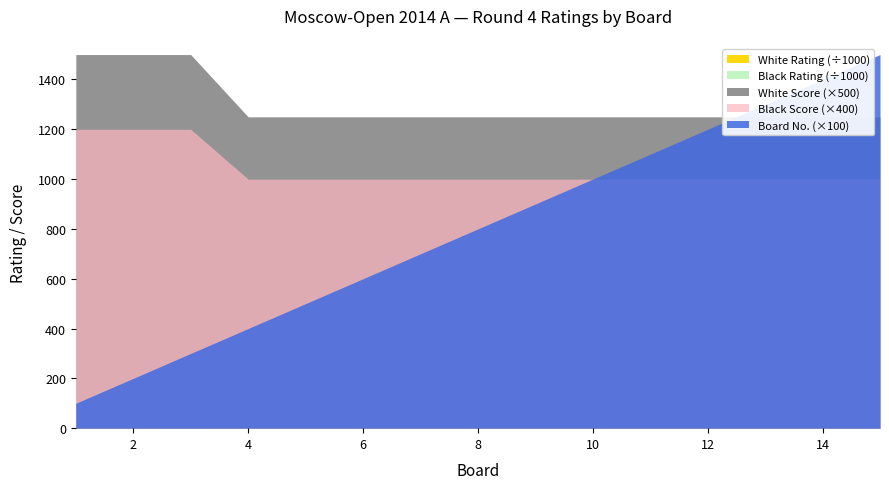

The value of White Score at 7 is 3.8. True or false?

False